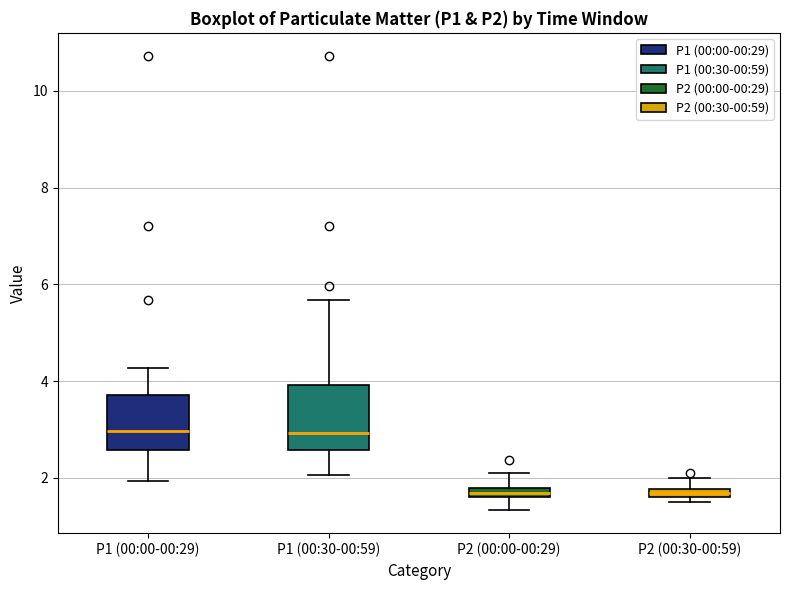

Where is the upper edge of the box for P1 (00:30-00:59) on the y-axis? The values are not printed on the chart, so give them approximately, as read against the axis.

4.0